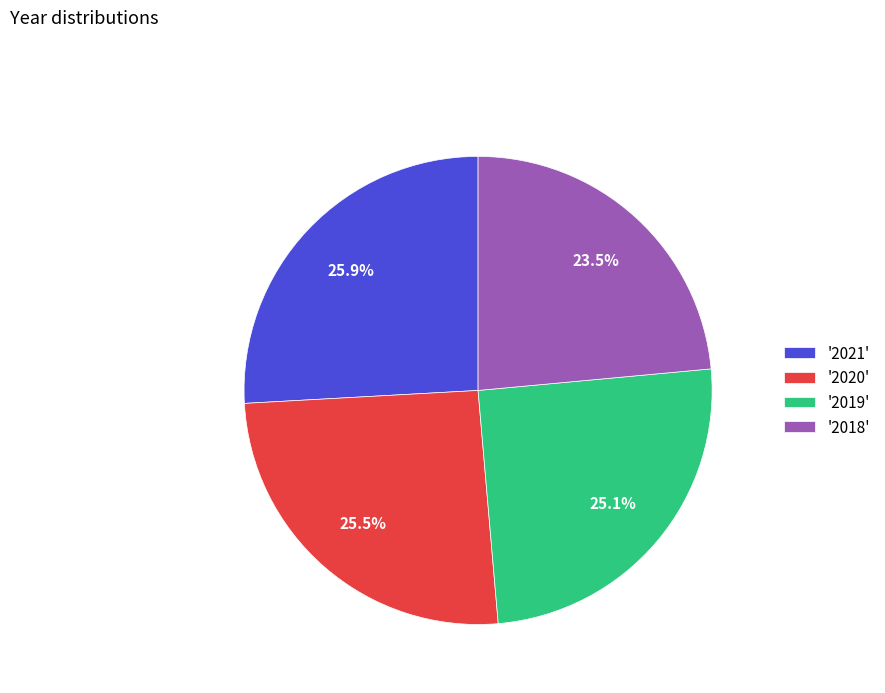

Does any single category account for the majority?

No